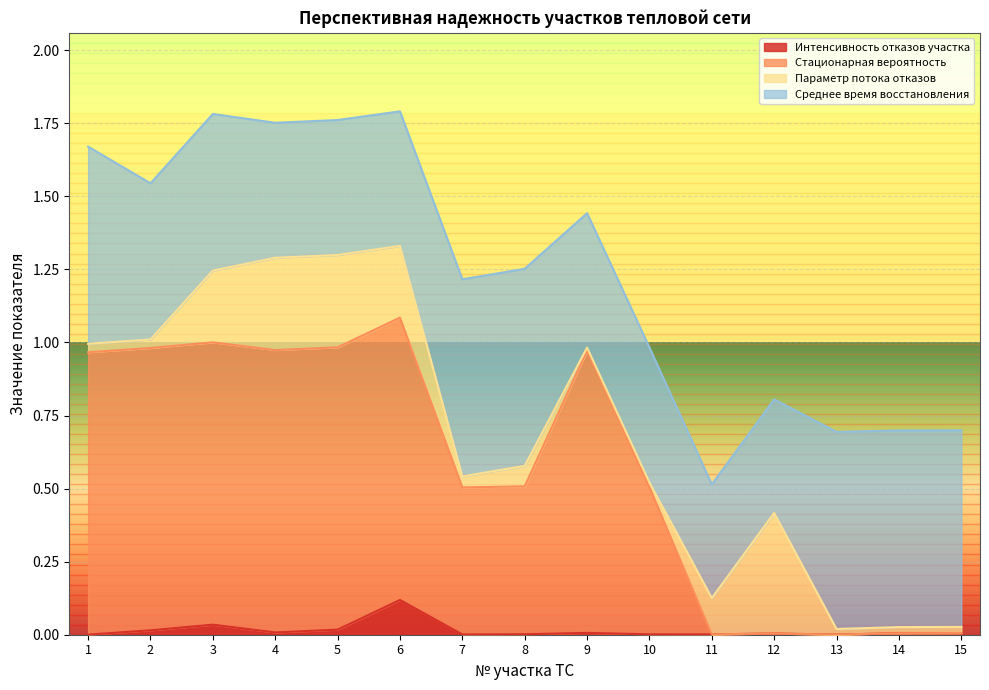

How many lines are shown in the chart?

4